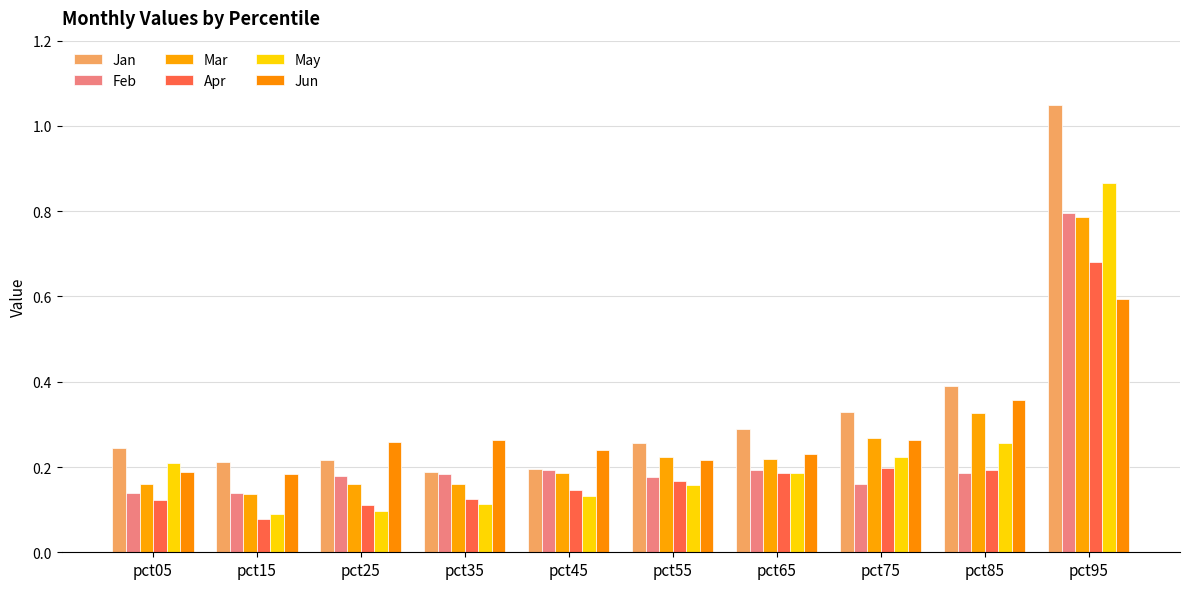

Is it true that Feb equals 0.1 at pct15?

True